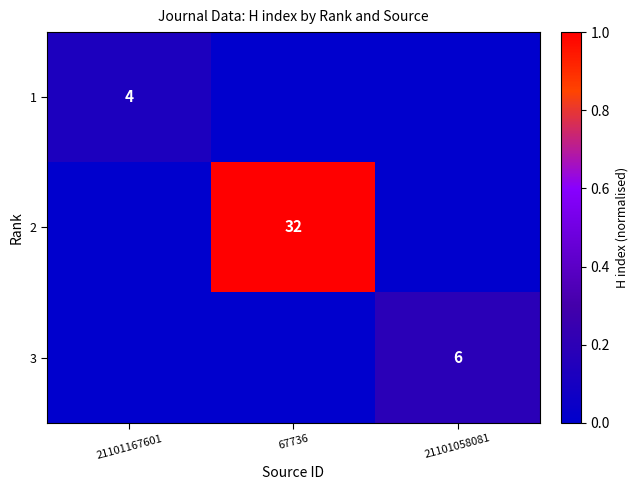

At which category is the sum across all series the highest?

67736